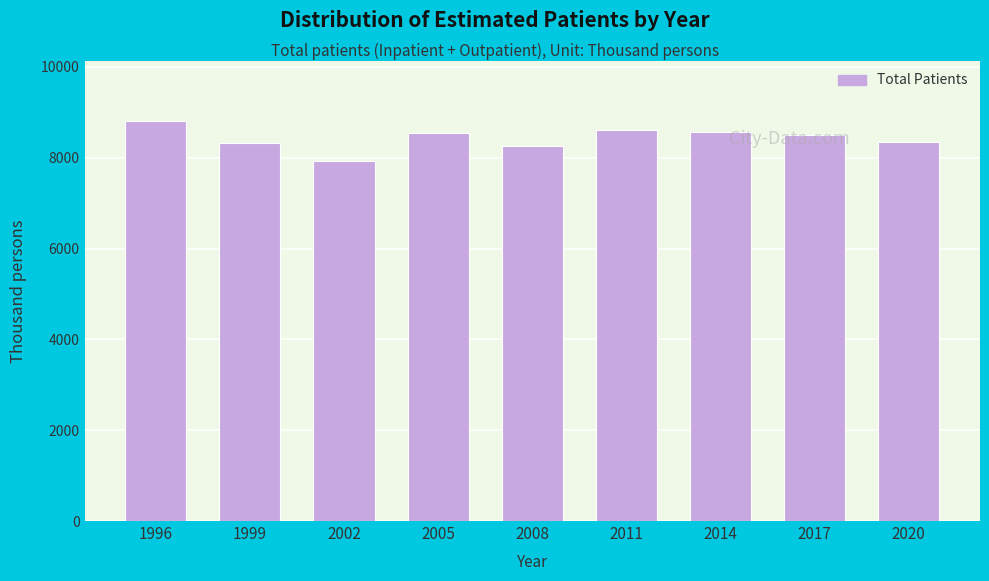

What is the value of the 3rd bar from the left?

7929.0